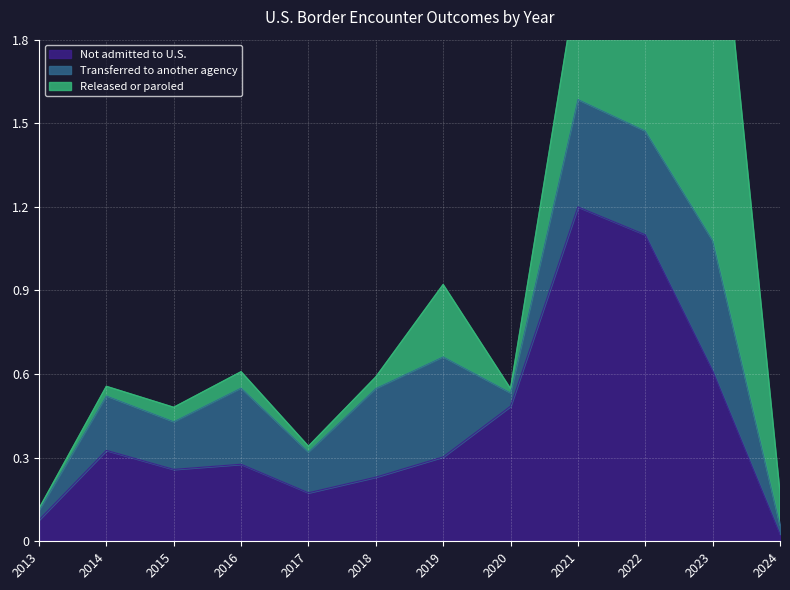

Reading left to right, extract all data points from this chart.

Not admitted to U.S.: 0.1	0.3	0.3	0.3	0.2	0.2	0.3	0.5	1.2	1.1	0.6	0.0
Transferred to another agency: 0.0	0.2	0.2	0.3	0.1	0.3	0.4	0.0	0.4	0.4	0.5	0.0
Released or paroled: 0.0	0.0	0.1	0.1	0.0	0.0	0.3	0.0	0.4	1.1	1.5	0.1